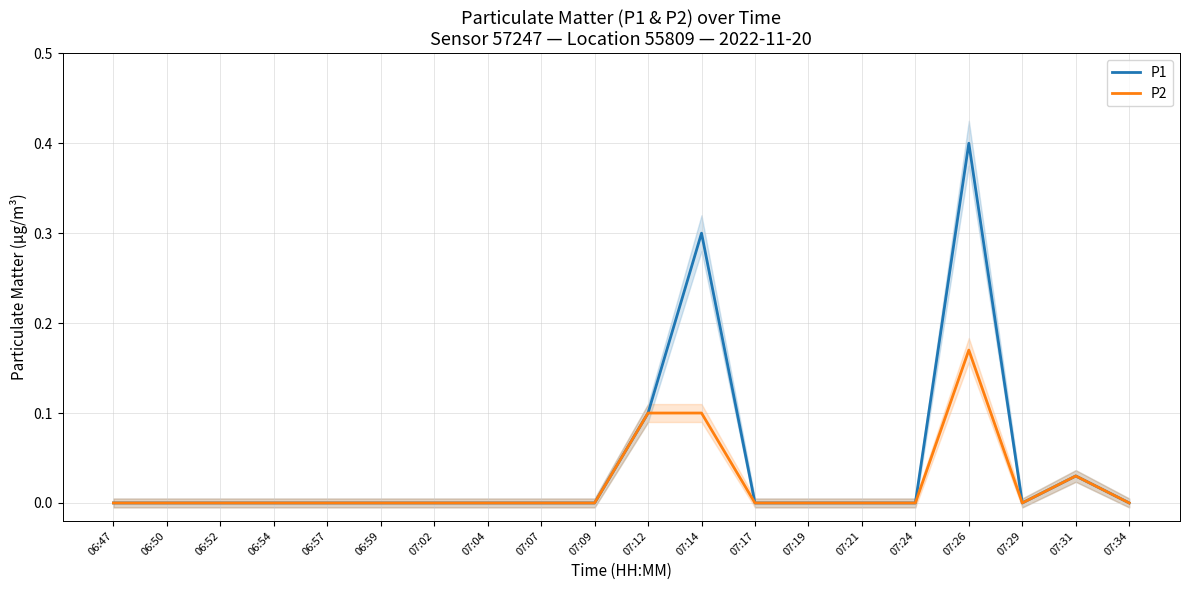

How many interior local valleys does the P1 series have?

1